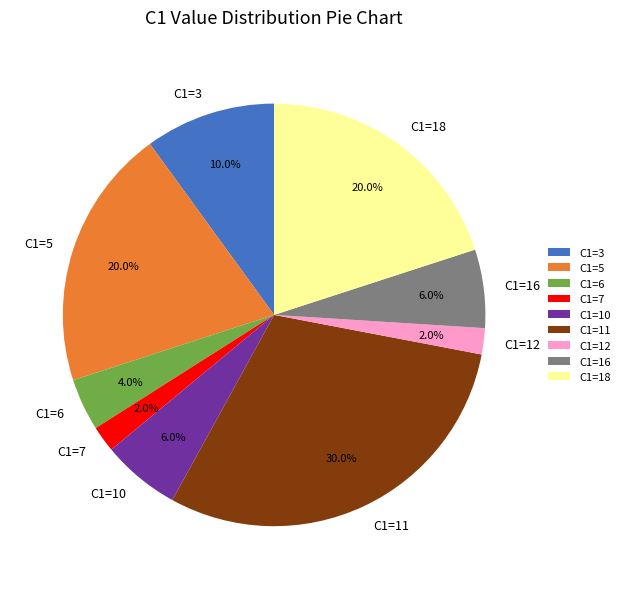

To the nearest percent, what is the difference between the largest and smallest slice percentages?

28%